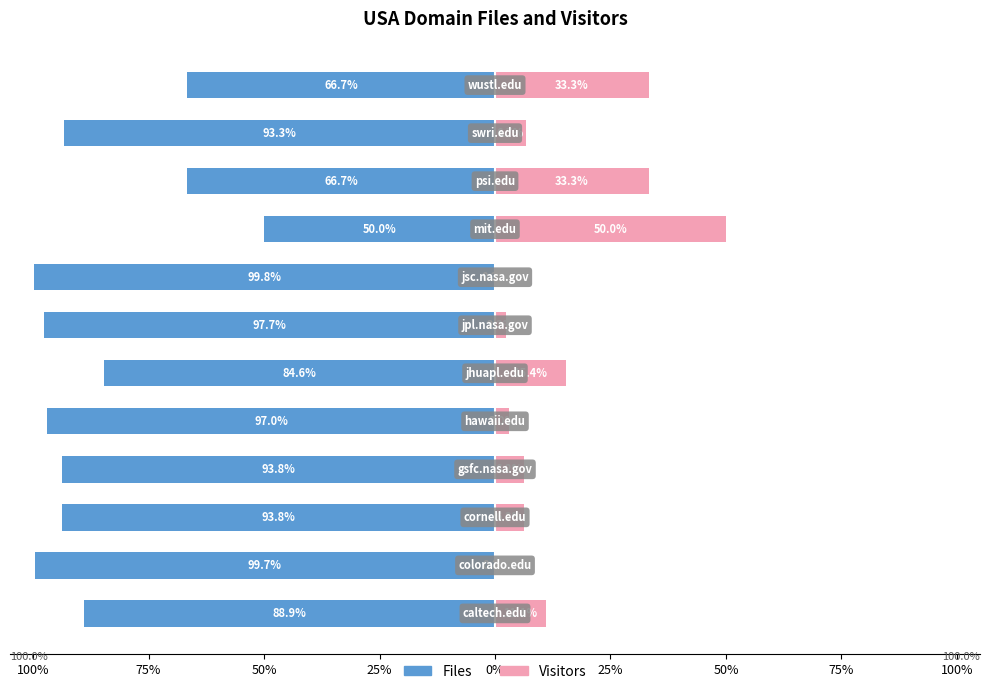

What is the approximate value of Visitors at 9?

33.3